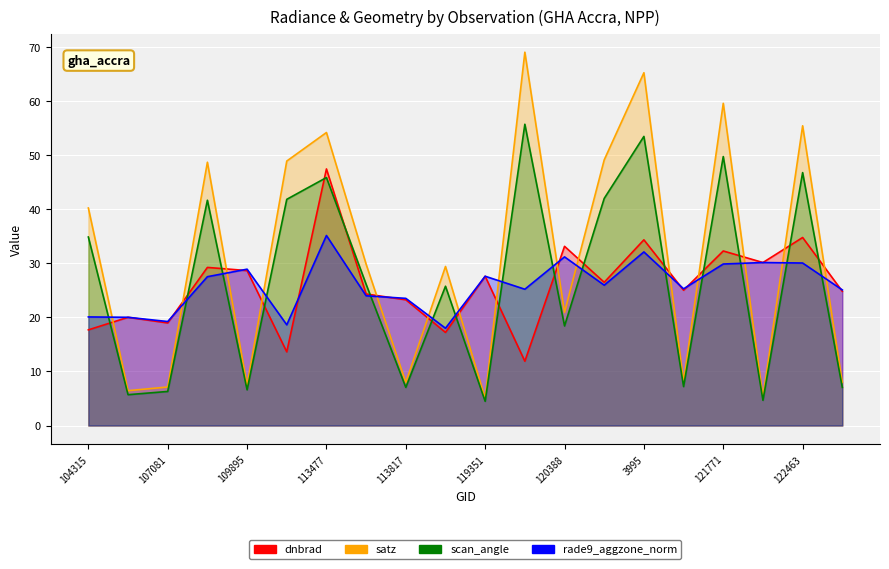

Rank the series by their maximum value, from highest to lowest.

satz, scan_angle, dnbrad, rade9_aggzone_norm